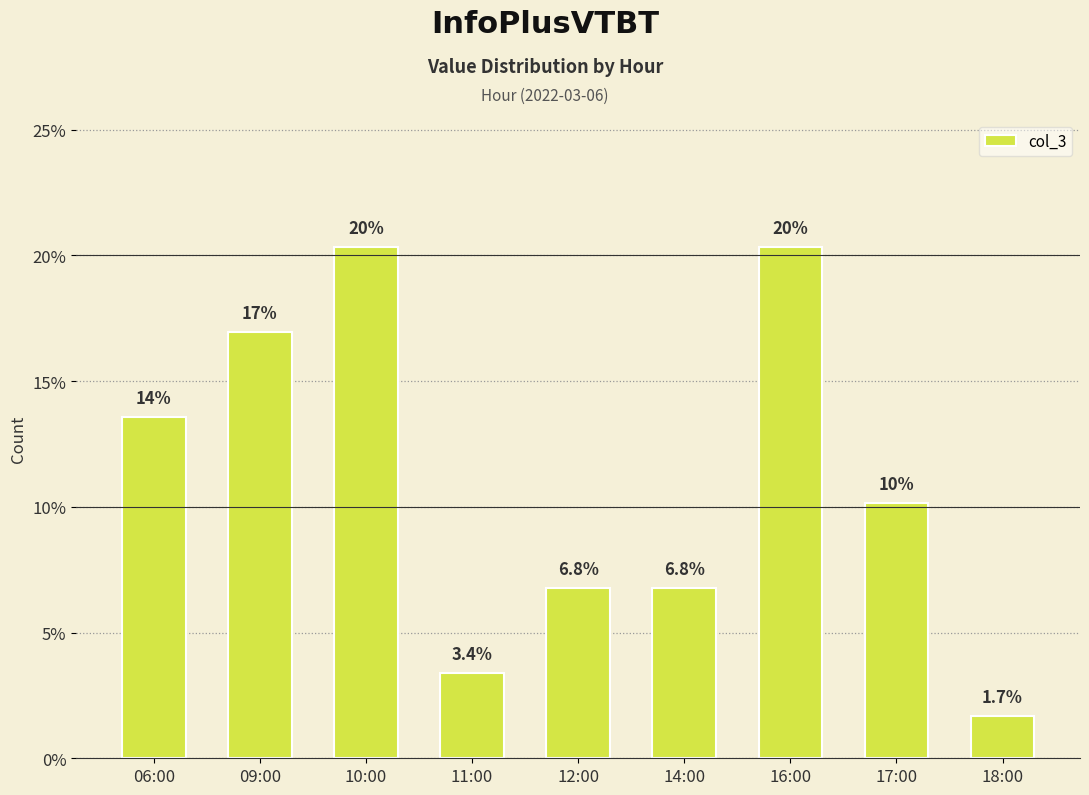

What is the change in value from 14:00 to 16:00?

+13.6